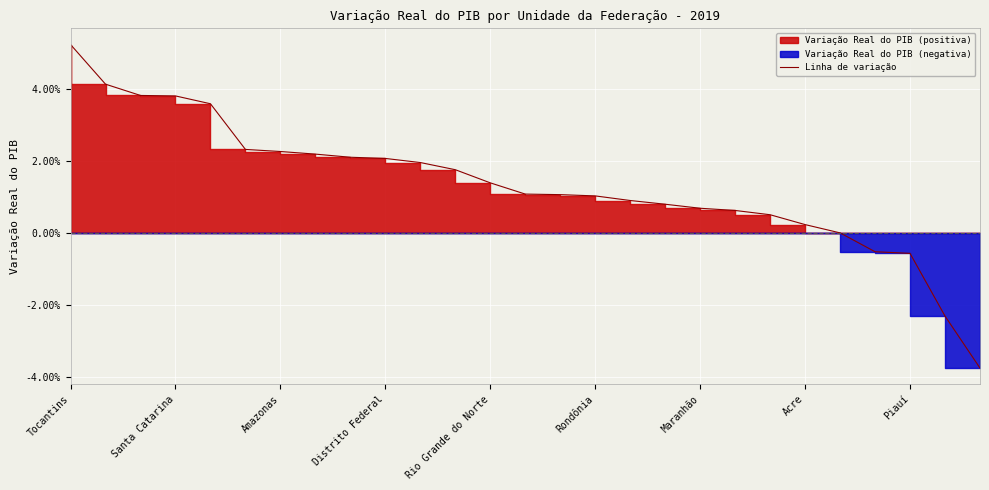

The chart shows a value of -0.0 at 25. True or false?

False